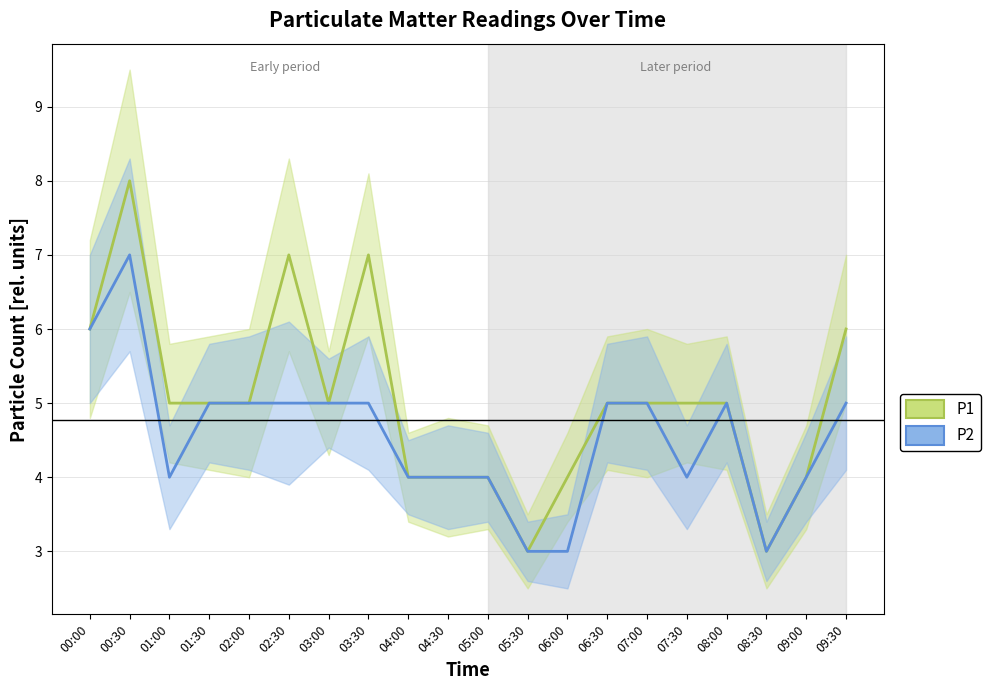

At which label does P2 reach its minimum?

05:30